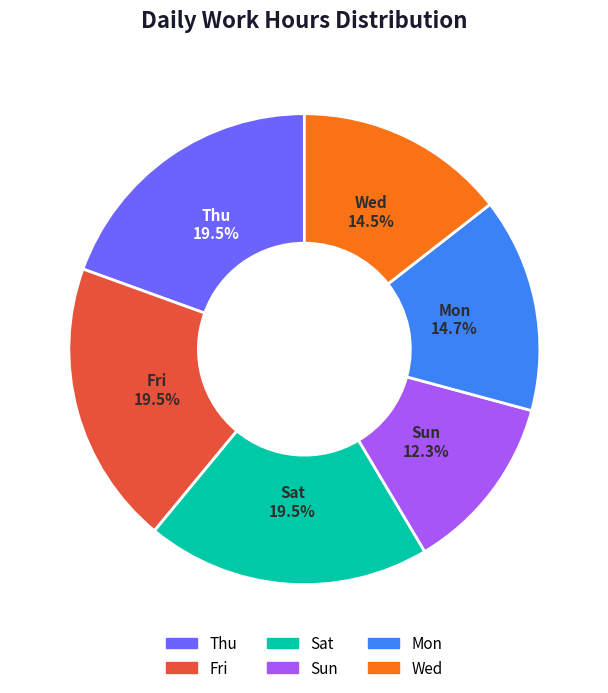

How many slices are in this pie chart?

6